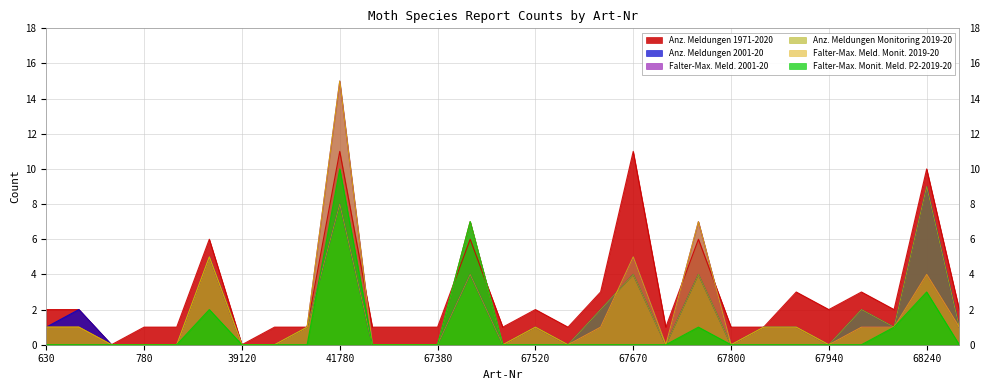

What are all the series names shown in the legend?

Anz. Meldungen 1971-2020, Anz. Meldungen 2001-20, Falter-Max. Meld. 2001-20, Anz. Meldungen Monitoring 2019-20, Falter-Max. Meld. Monit. 2019-20, Falter-Max. Monit. Meld. P2-2019-20